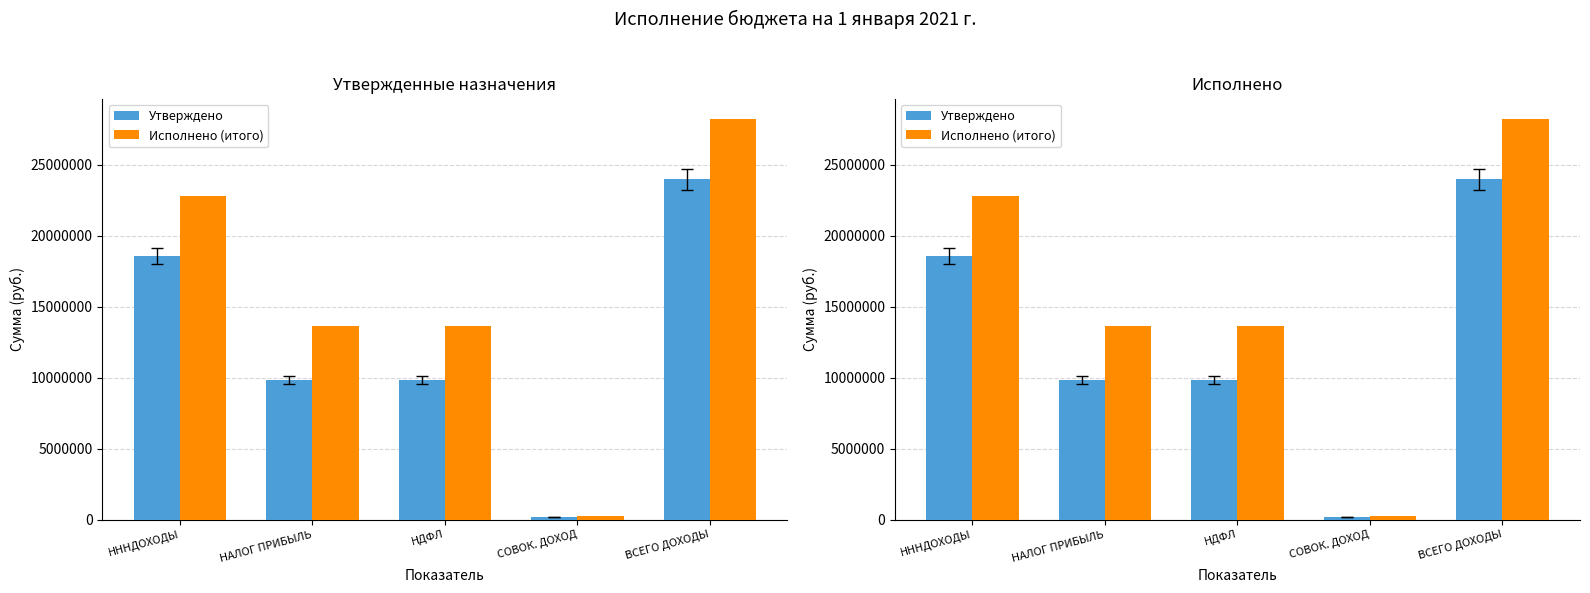

True or false: Исполнено (итого) has a value of 22832442.1 at НННДОХОДЫ.

True